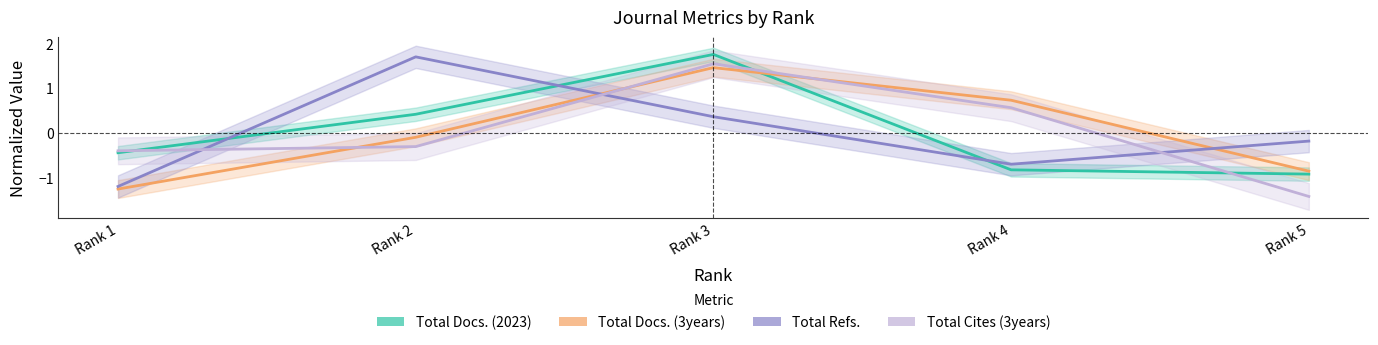

What is the total value across all series at Rank 4?

-0.2